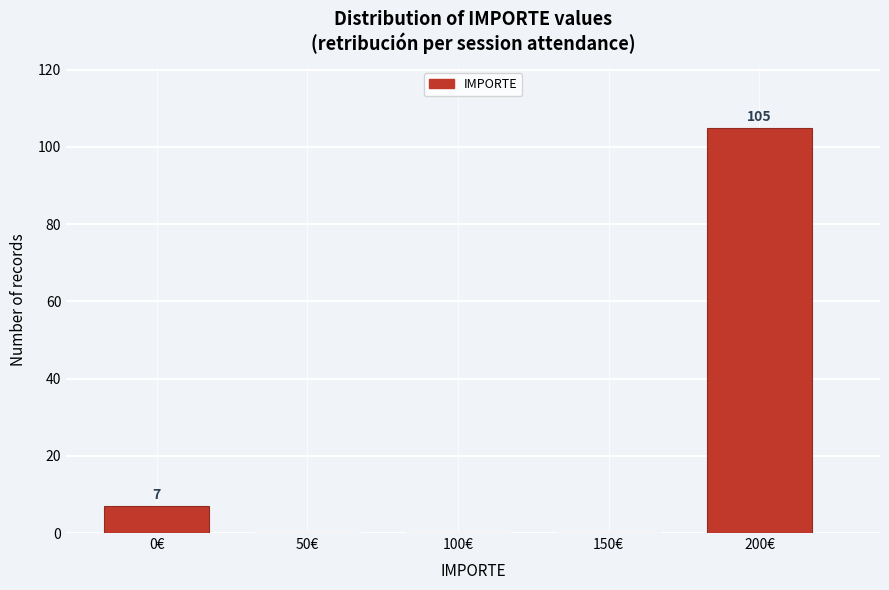

Reading left to right, list all the values displayed in this chart.

0€=7	50€=0	100€=0	150€=0	200€=105